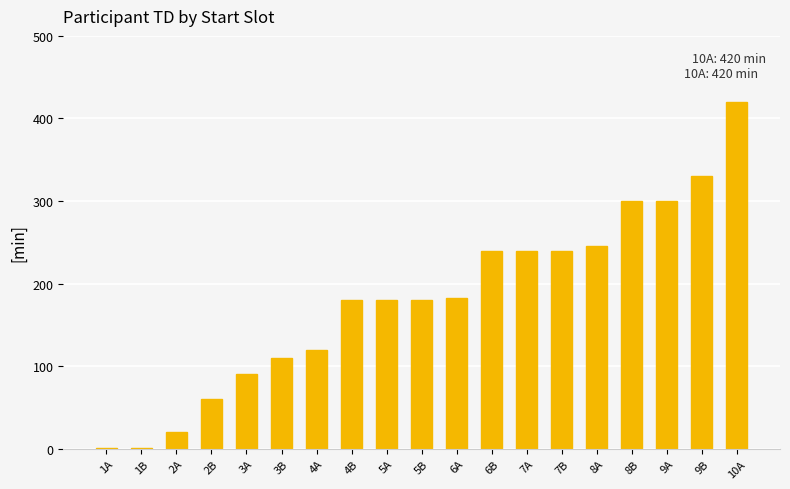

Reading left to right, transcribe all the data shown in this chart.

1	1	20	60	90	110	120	180	180	180	183	240	240	240	245	300	300	330	420